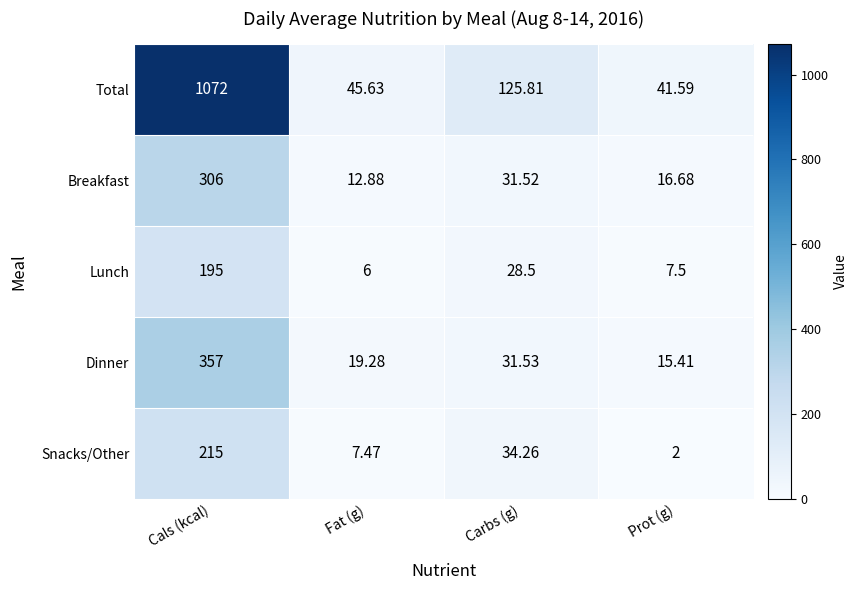

How many series are shown in this chart?

5